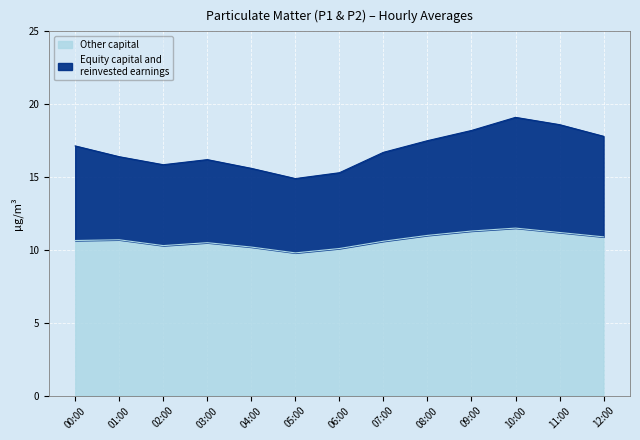

Is the value of P1 at 12:00 greater than the value of P2 at 03:00?

Yes